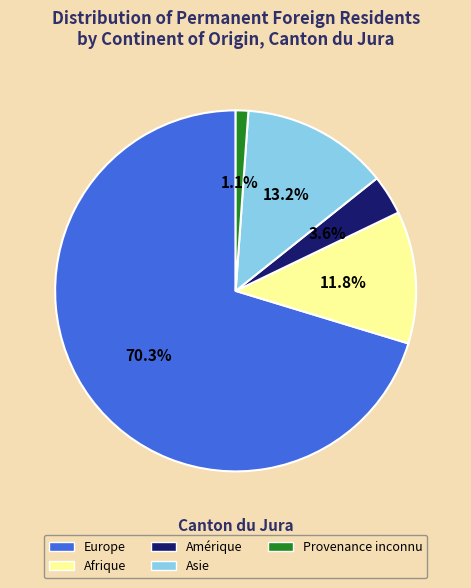

Does any single category account for the majority?

Yes